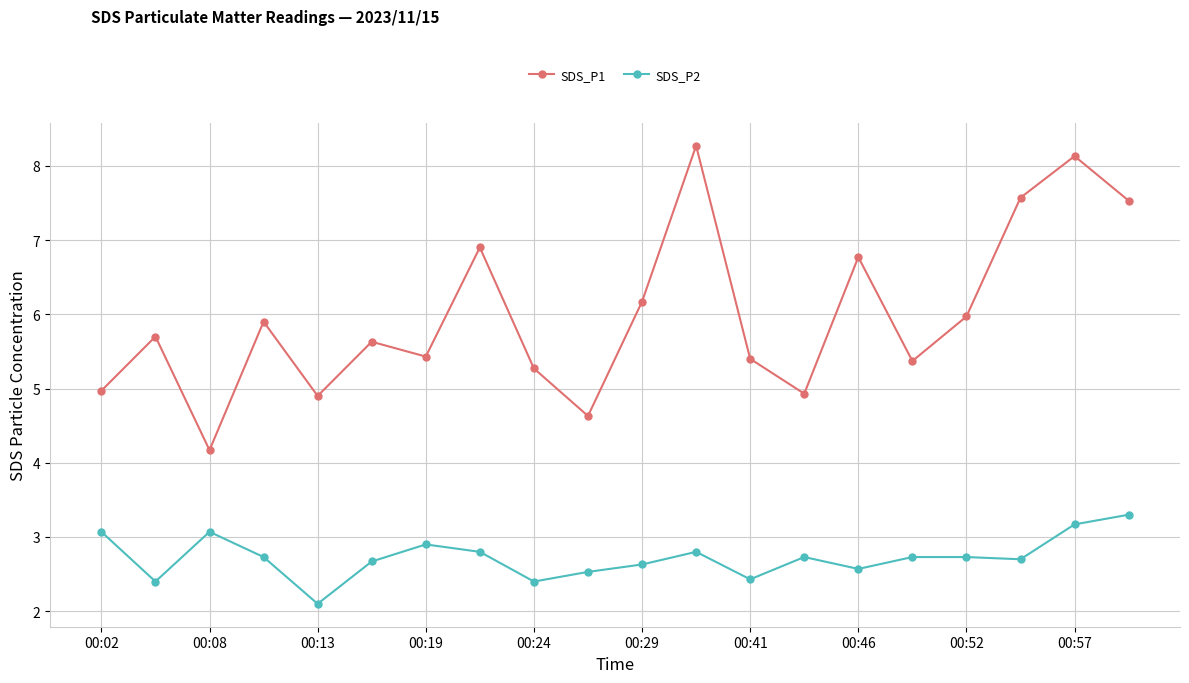

True or false: SDS_P1 and SDS_P2 intersect in this chart.

False